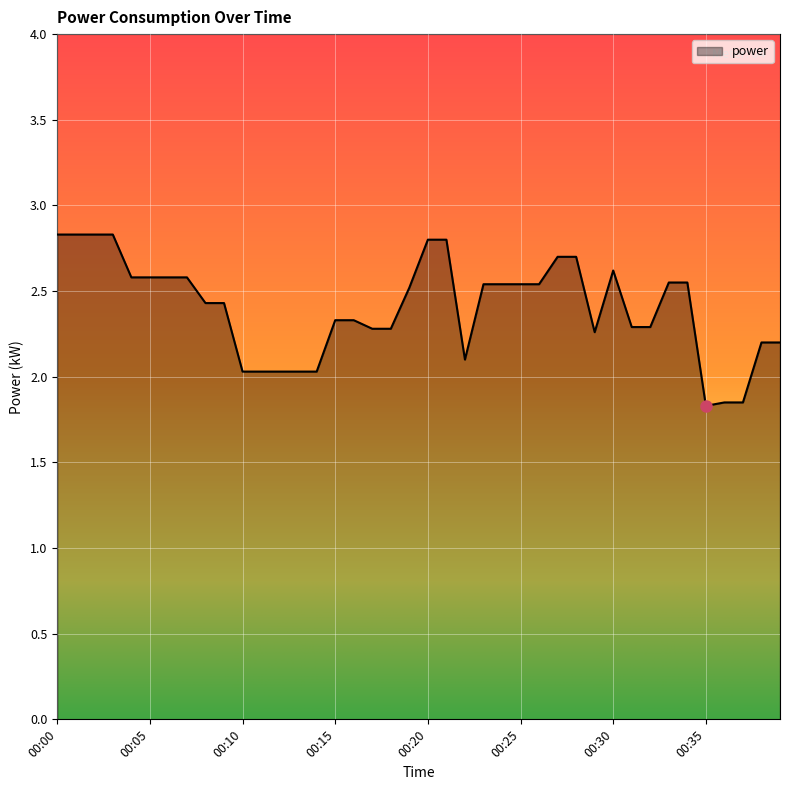

What is the minimum value shown in the chart?

1.8